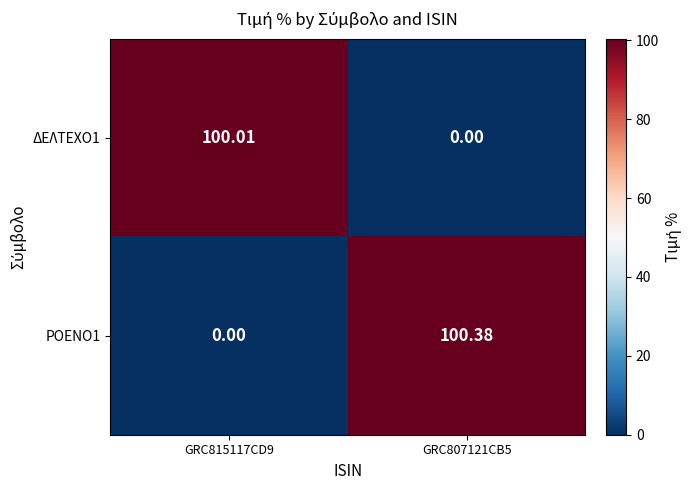

Is the value of ΔΕΛΤΕΧΟ1 at GRC815117CD9 greater than the value of ΡΟΕΝΟ1 at GRC807121CB5?

No